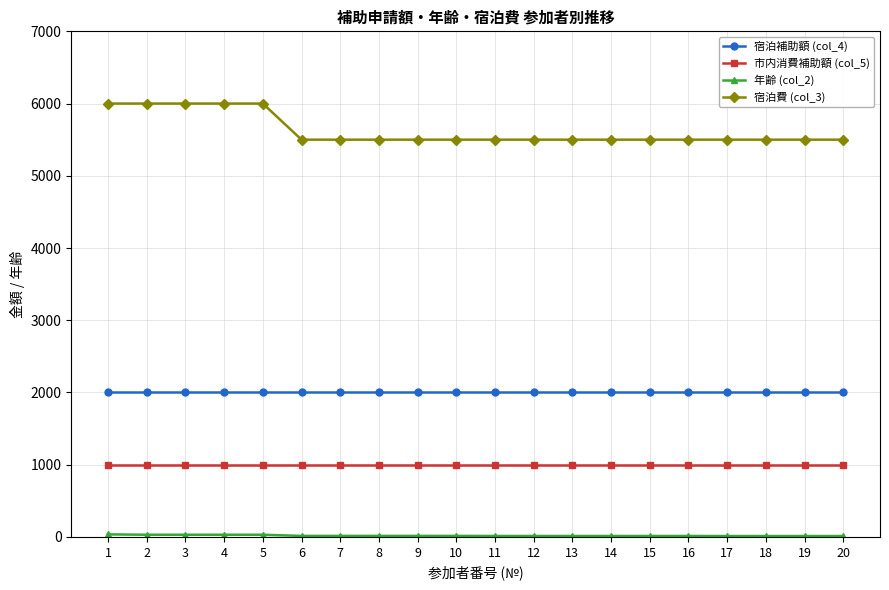

Which series has the largest total across all categories?

宿泊費 (col_3)